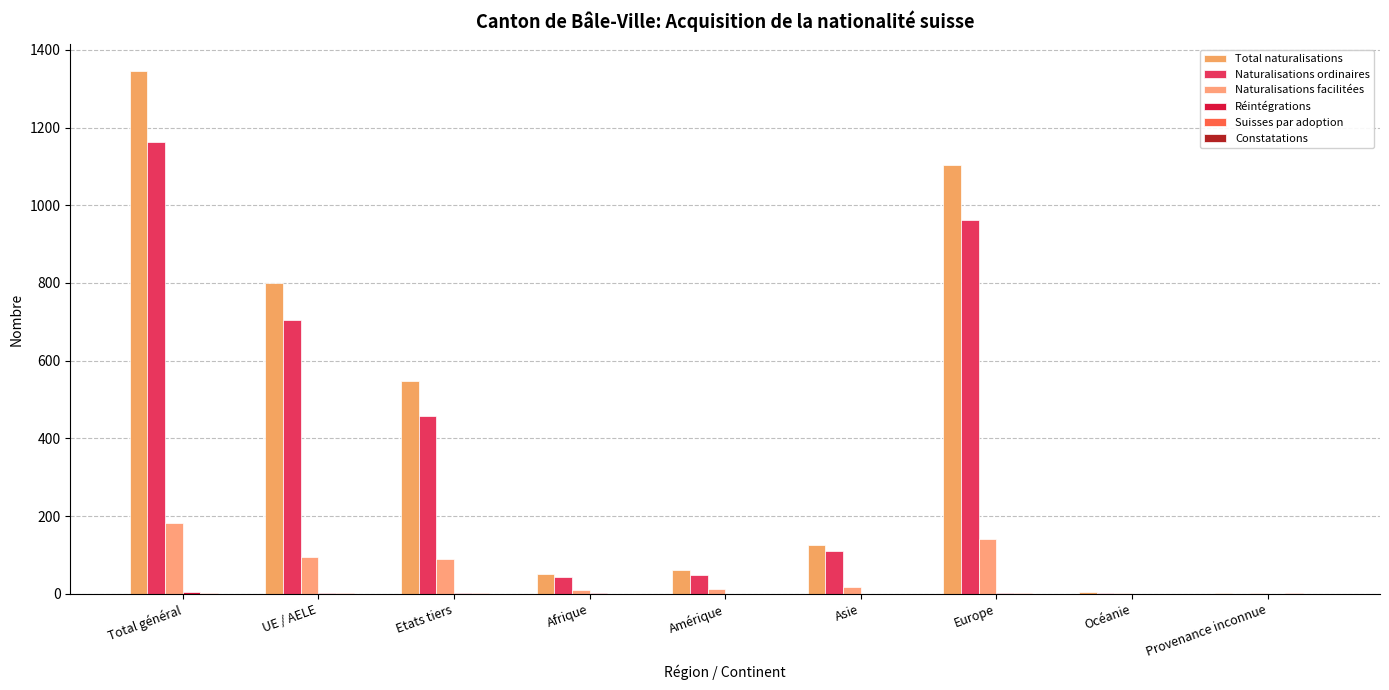

The value of Naturalisations facilitées at Etats tiers is 89. True or false?

True